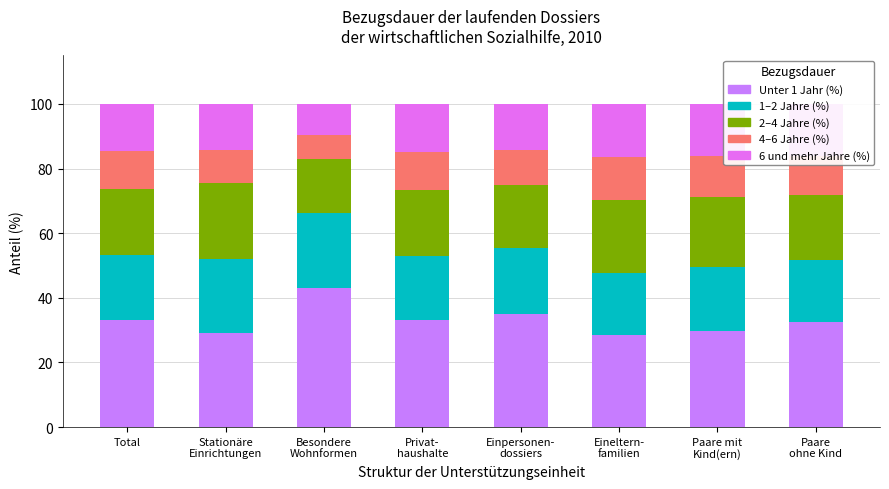

At Total, list the series in order from smallest to largest.

4–6 Jahre (%), 6 und mehr Jahre (%), 1–2 Jahre (%), 2–4 Jahre (%), Unter 1 Jahr (%)